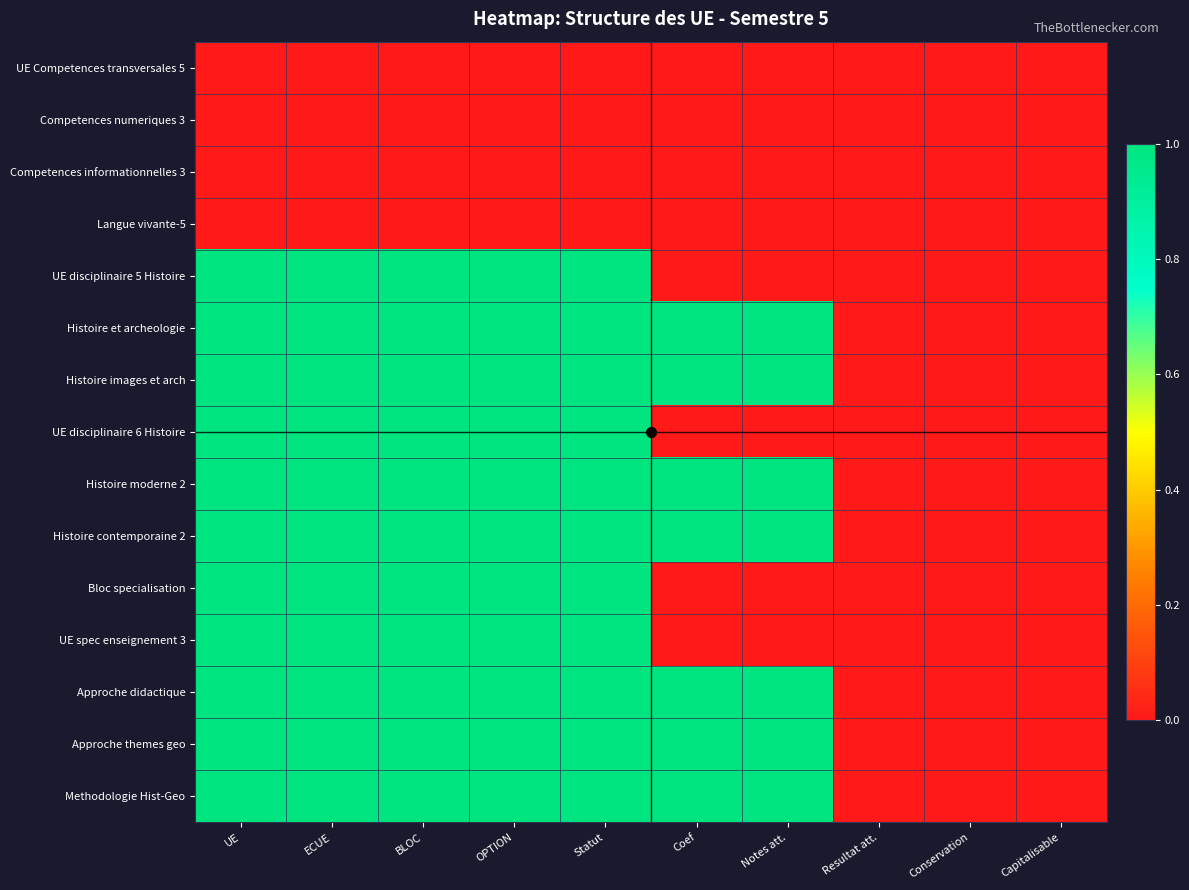

At how many categories does at least one series exceed 0?

7